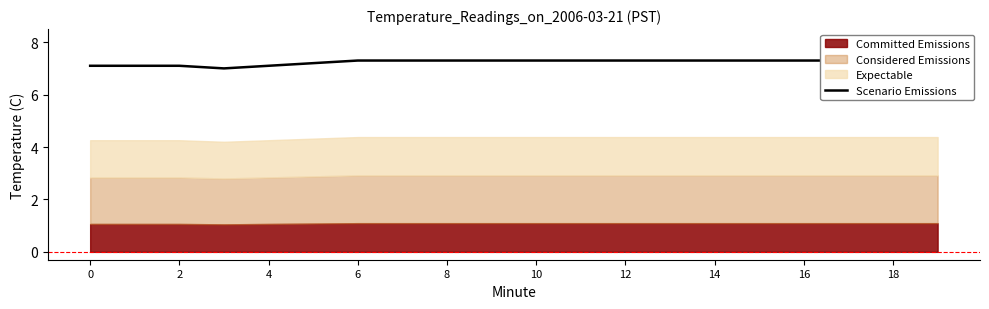

What is the sum of all values?

144.8